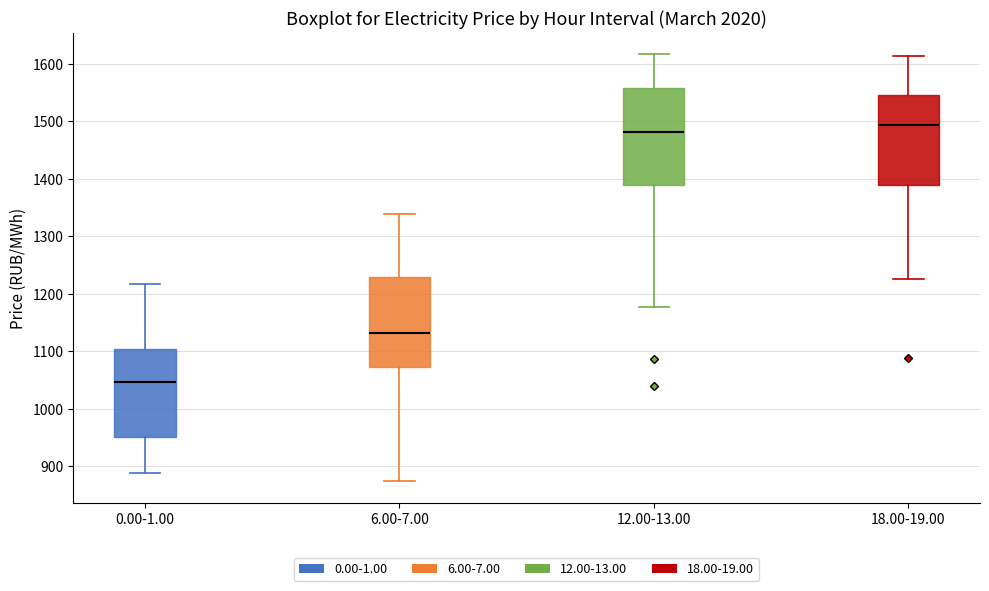

Reading left to right, read every box against the y-axis: the position of its median line, the range the box covers, and the ends of its whiskers. The values are not printed on the chart, so give them approximately, as read against the axis.

0.00-1.00: median 1050, box 950 to 1100, whiskers 890 to 1220
6.00-7.00: median 1130, box 1070 to 1230, whiskers 870 to 1340
12.00-13.00: median 1480, box 1390 to 1560, whiskers 1180 to 1620
18.00-19.00: median 1490, box 1390 to 1540, whiskers 1230 to 1610